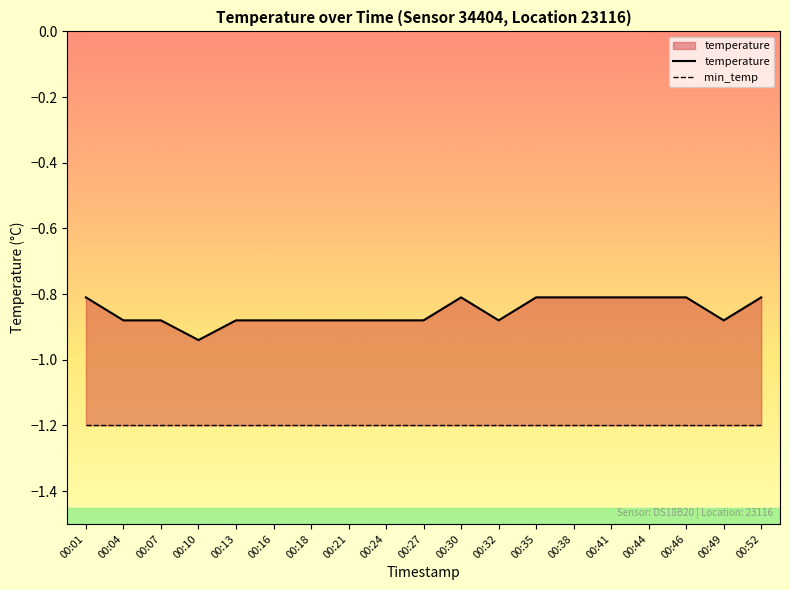

Which category has the lowest value across all series?

00:01